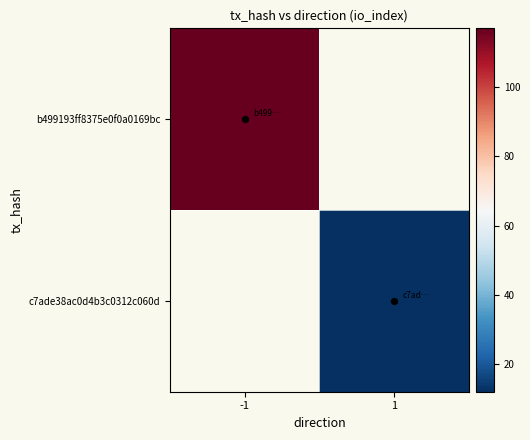

The value of c7ade38ac0d4b3c0312c060d at 1 is 17.3. True or false?

False